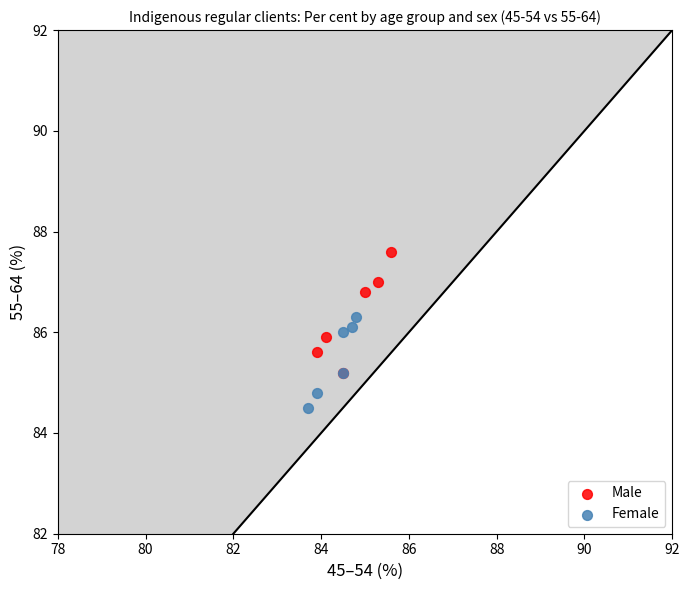

Which series contains the highest Y value?

Male